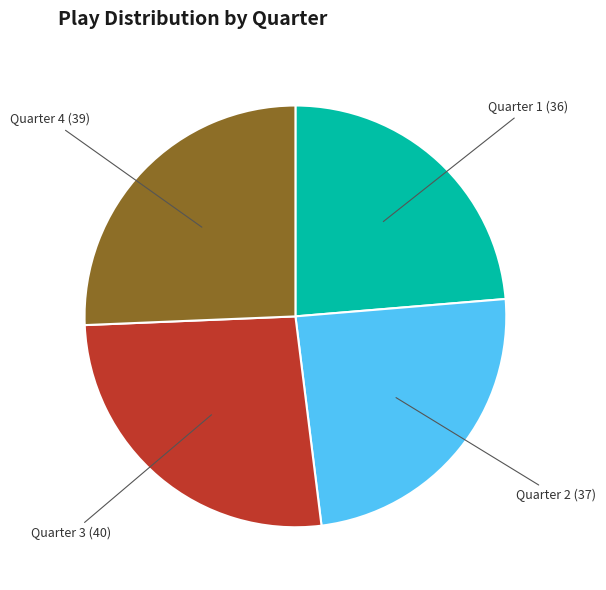

Is there a majority slice in this chart?

No